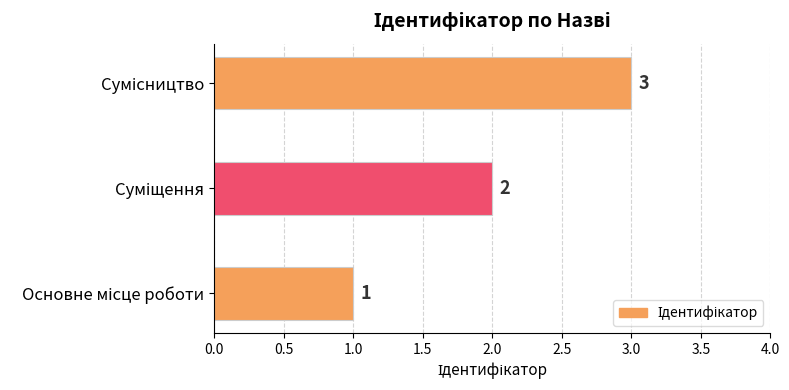

What is the sum of all values?

6